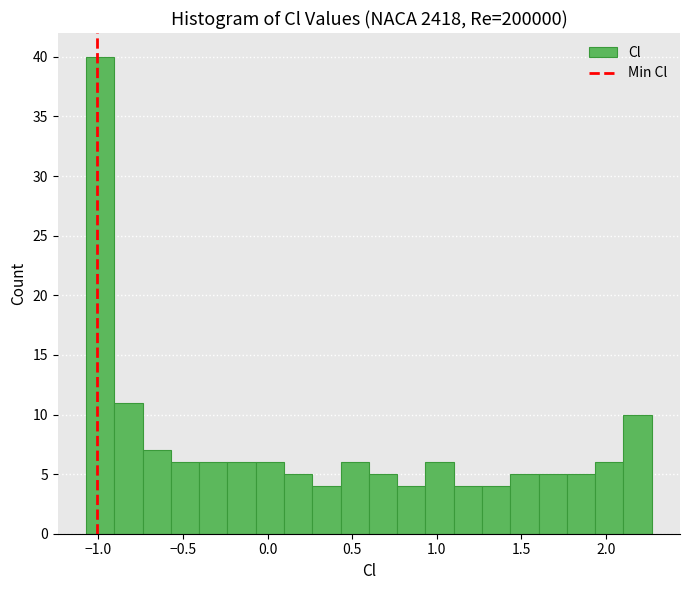

Read against the x-axis, roughly where is the centre of the tallest bar?

-1.00